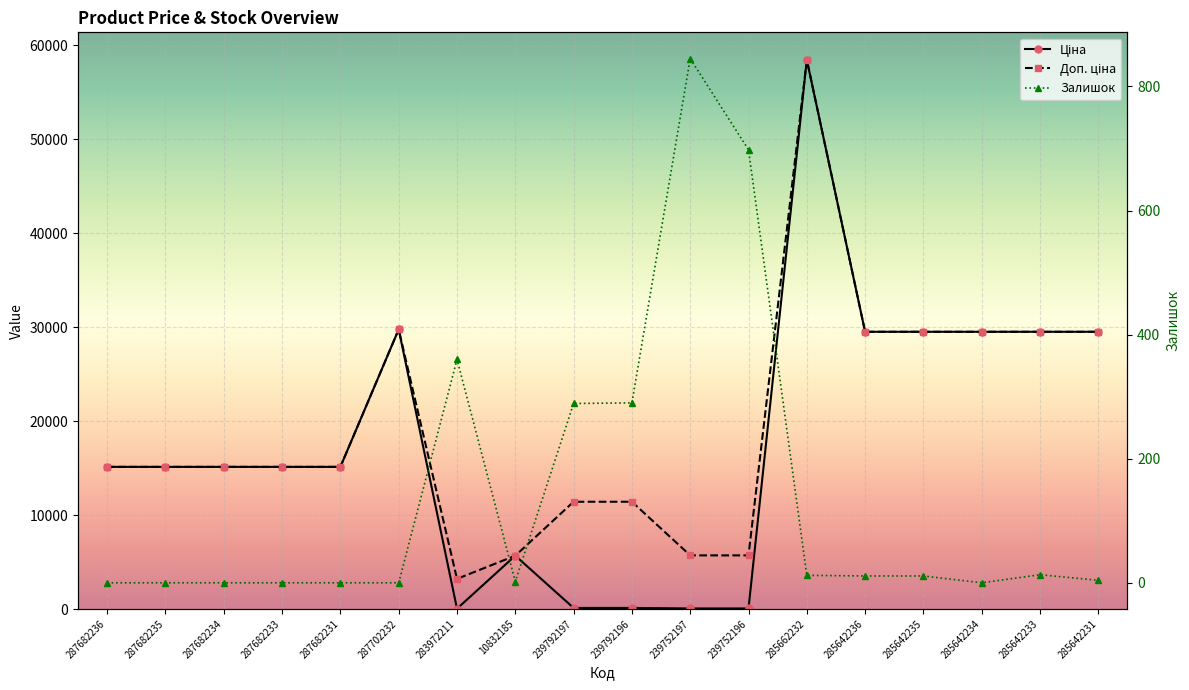

Between 287682236 and 285662232, which is larger?

285662232